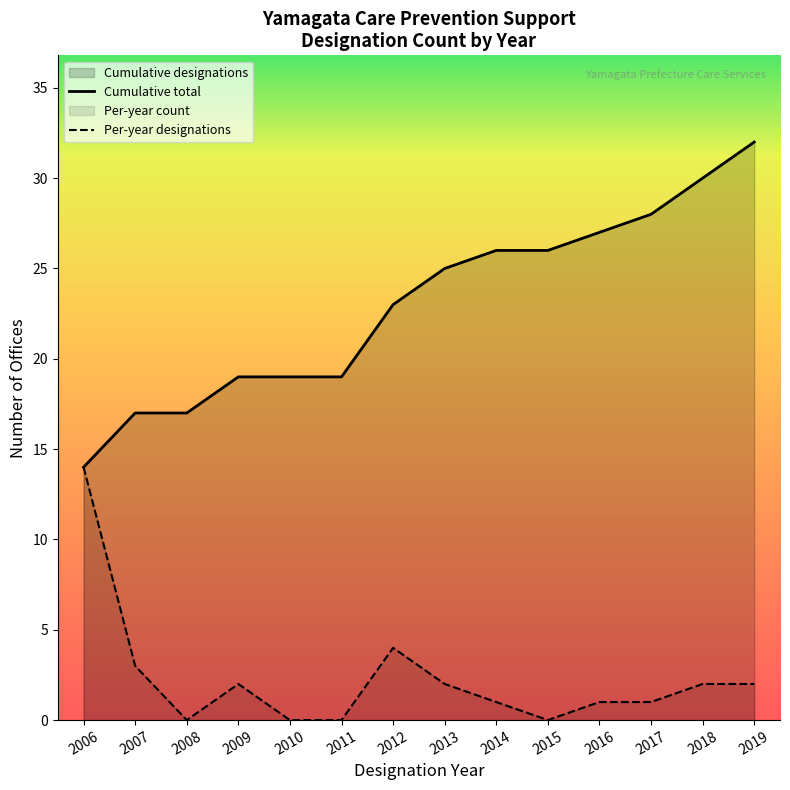

Which label corresponds to the smallest value in the chart?

2008